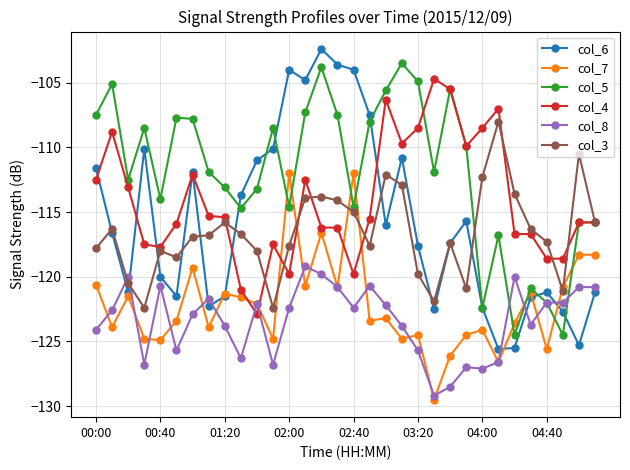

Which series has the largest total across all categories?

col_5